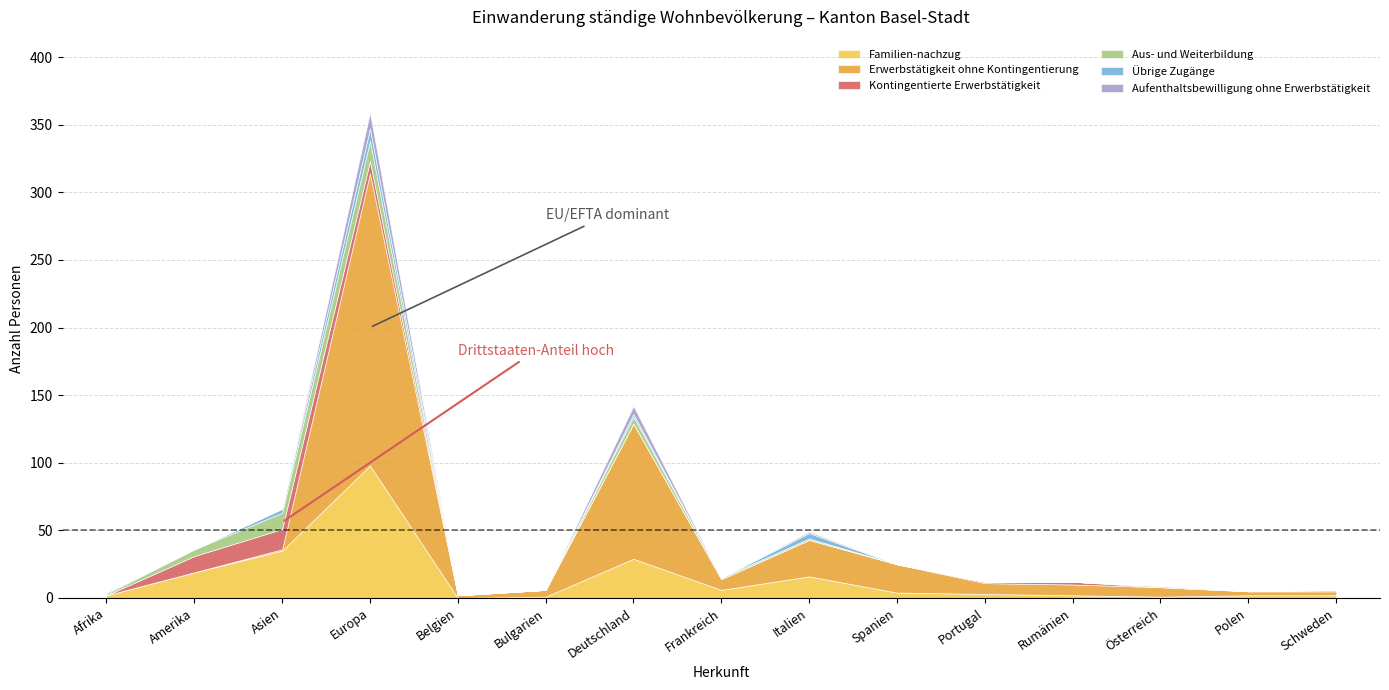

What is the sum of all Aufenthaltsbewilligung ohne Erwerbstätigkeit values?

19